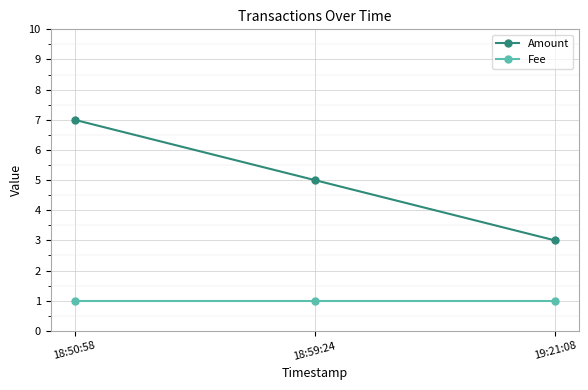

What is the total value across all series at 19:21:08?

4